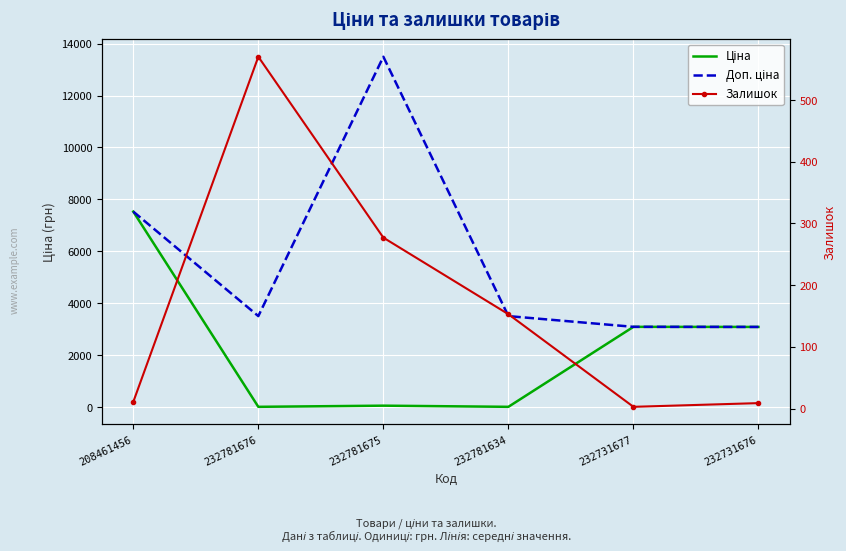

How many data points in Доп. ціна are less than 3508?

2